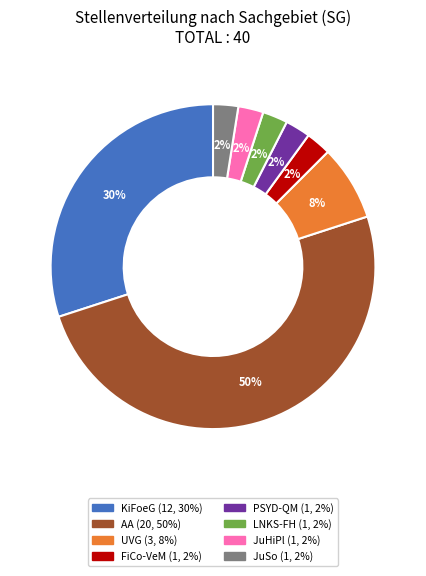

To the nearest percent, what is the average slice percentage?

12%